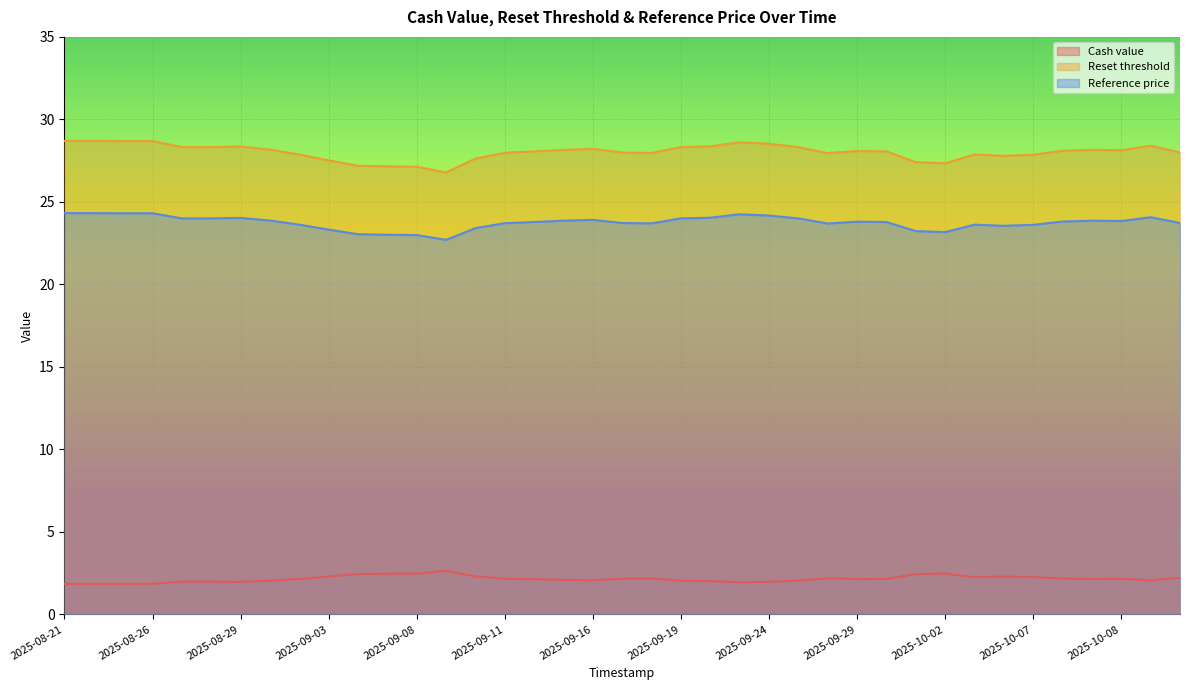

What is the approximate value of Reference price at 2025-10-09?

23.7